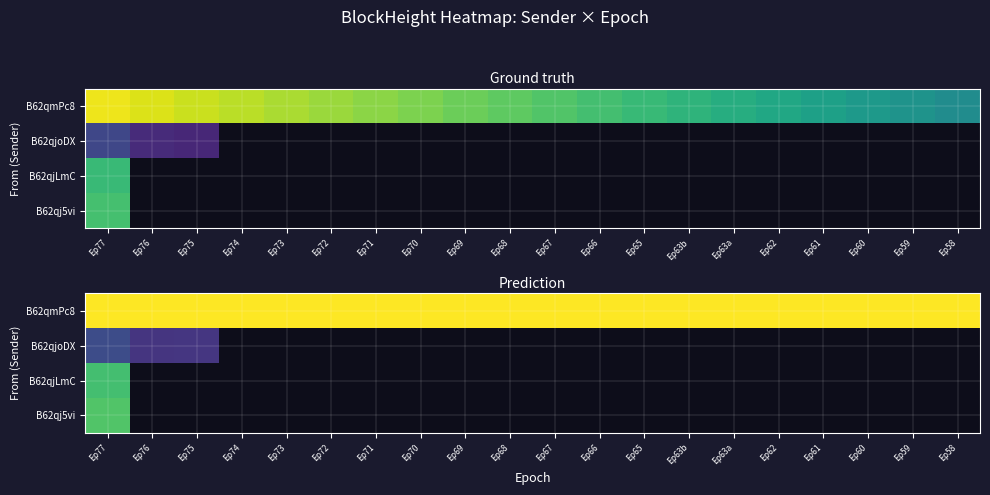

What value does the B62qmPc8 series have at Ep59?

360000.0